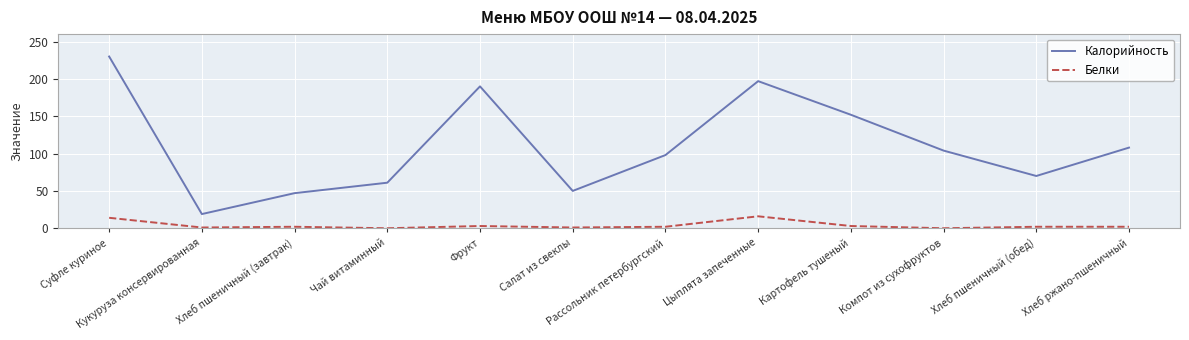

Count the number of categories in the chart.

12